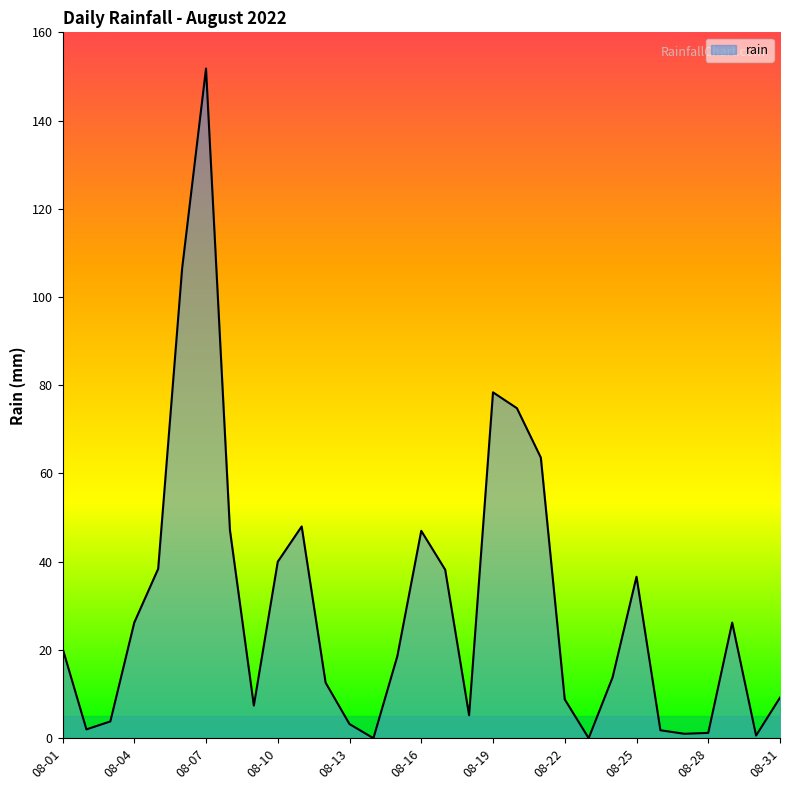

What is the difference between the maximum and minimum values?

151.8